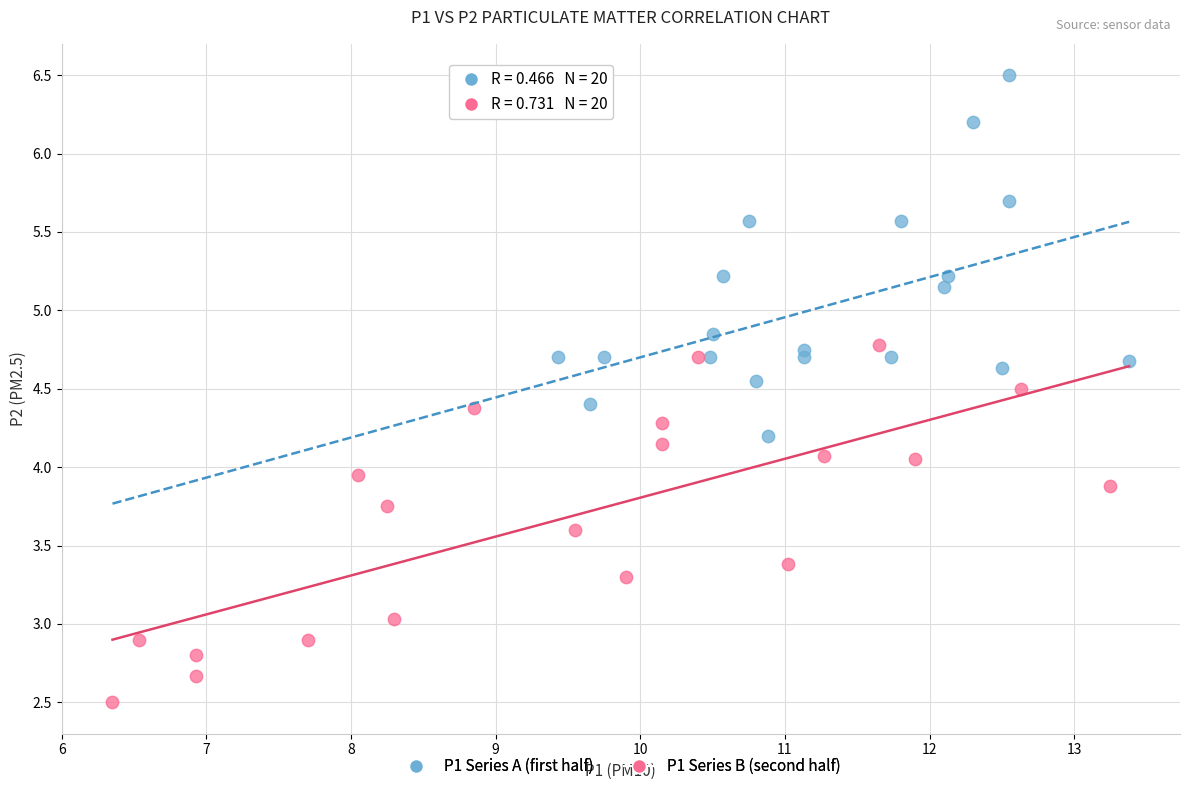

Which series contains the lowest Y value?

P1 Series B (second half)